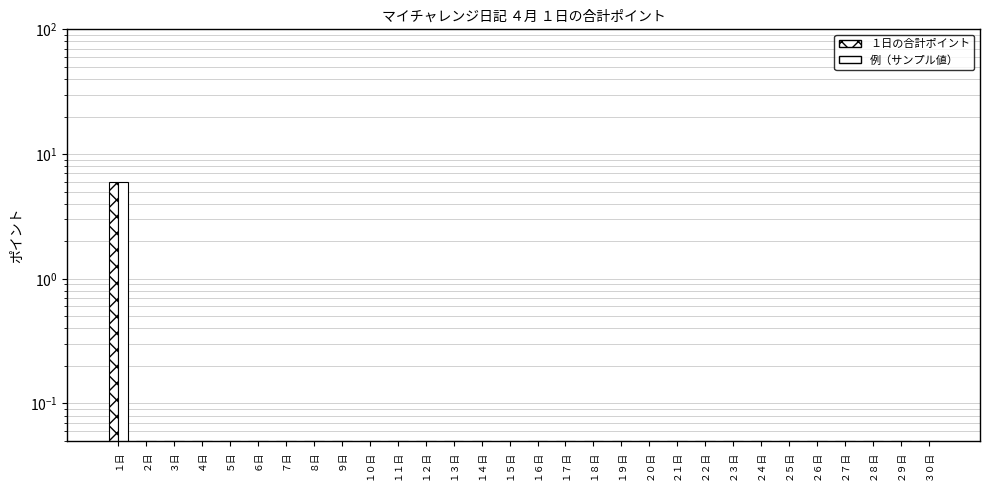

What position from the left is １７日?

17